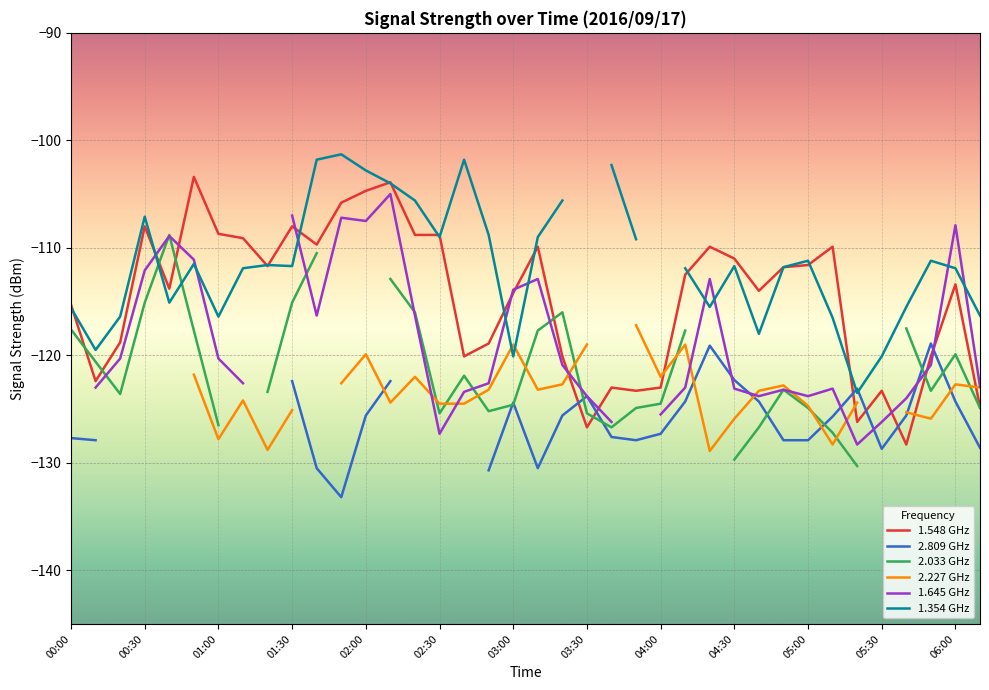

How many interior local valleys does the 2.809 GHz series have?

4